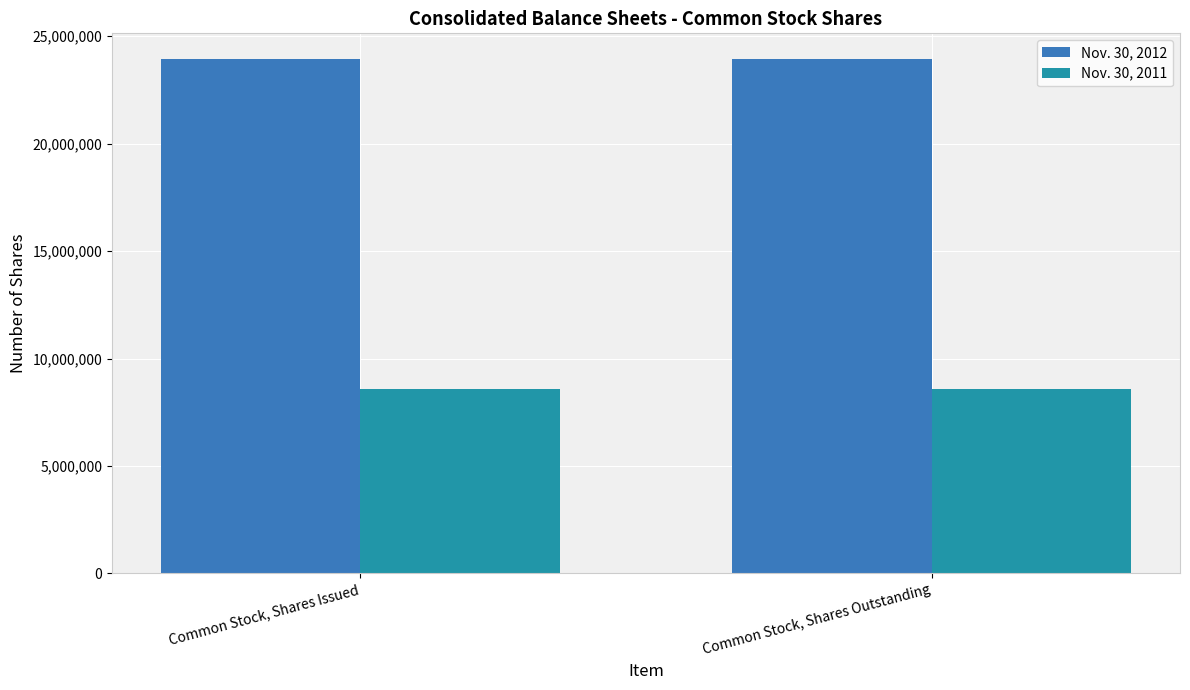

Rank the series by their maximum value, from highest to lowest.

Nov. 30, 2012, Nov. 30, 2011